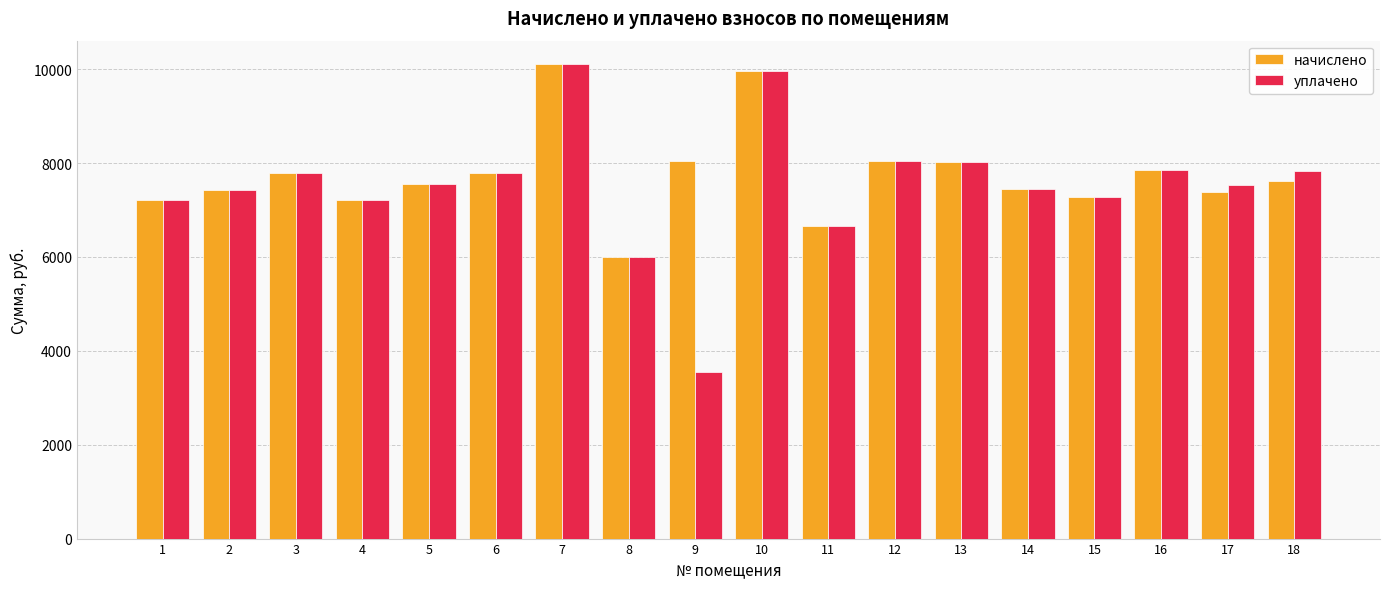

What is the highest value of the начислено series?

10101.6